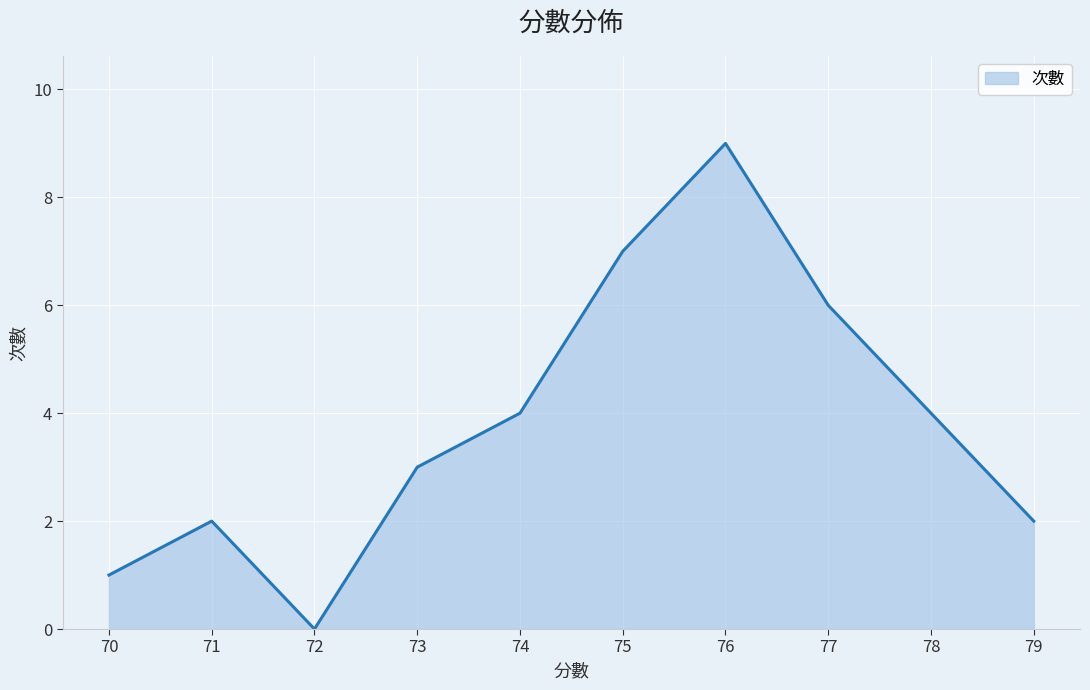

Reading left to right, transcribe all the data shown in this chart.

70=1	71=2	72=0	73=3	74=4	75=7	76=9	77=6	78=4	79=2